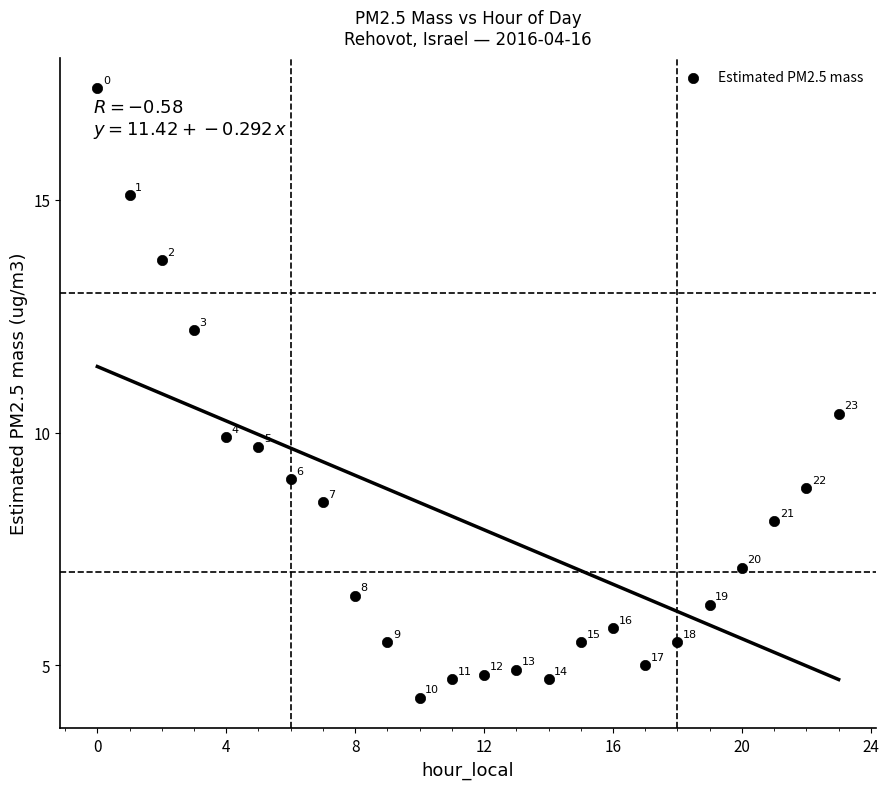

What Y value in the scatter plot is closest to 10?

9.9